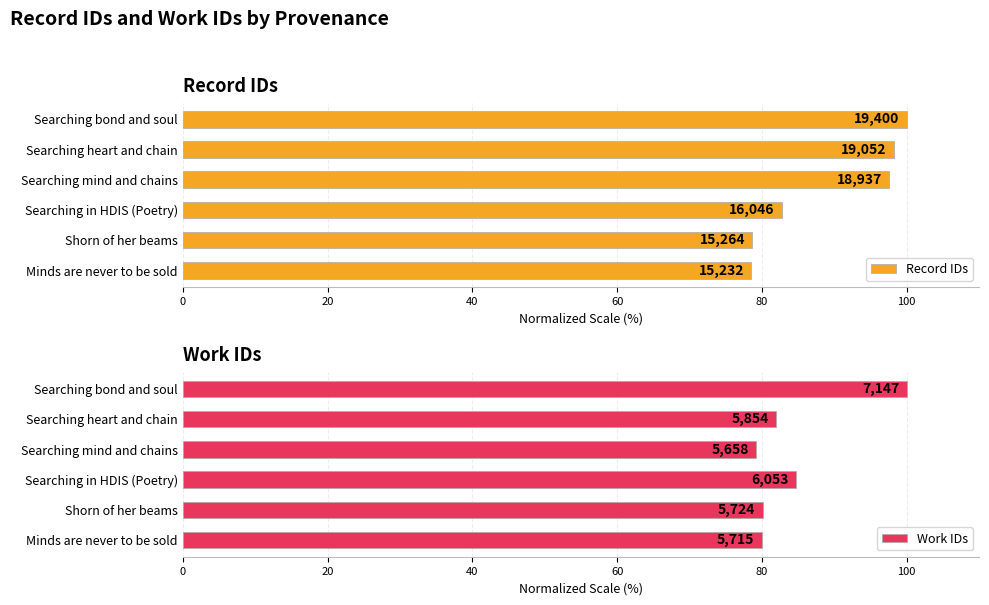

Reading left to right, what are all the values shown in this chart?

Record IDs: 78.5	78.7	82.7	97.6	98.2	100.0
Work IDs: 80.0	80.1	84.7	79.2	81.9	100.0